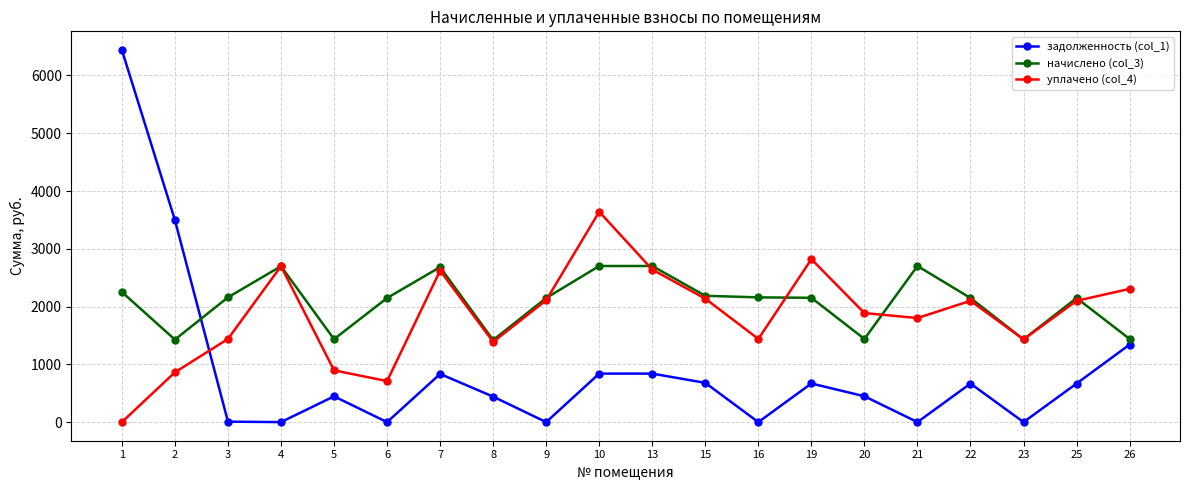

What is the sum of all уплачено (col_4) values?

37028.3